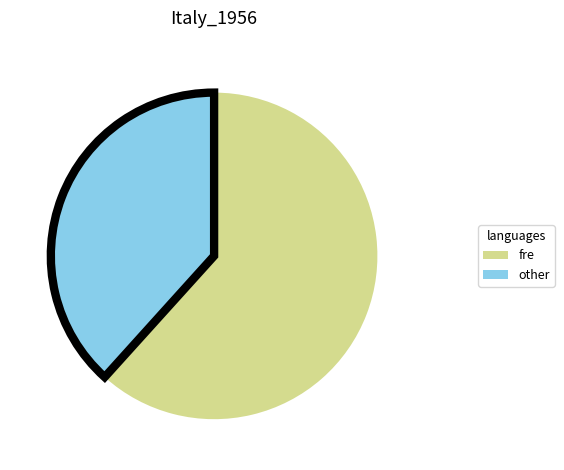

Does any single category account for the majority?

Yes